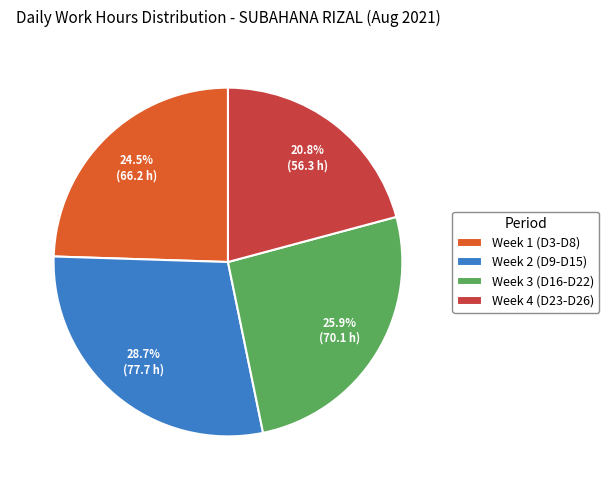

How many segments does this pie chart have?

4